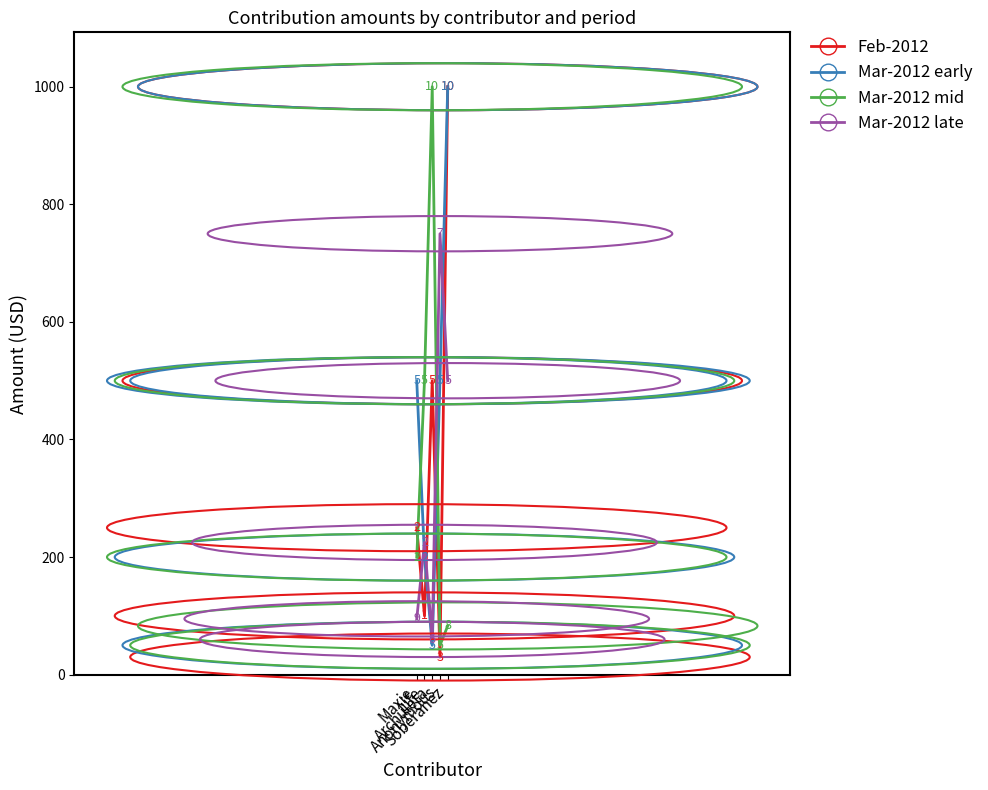

Which series has the largest total across all categories?

Mar-2012 early